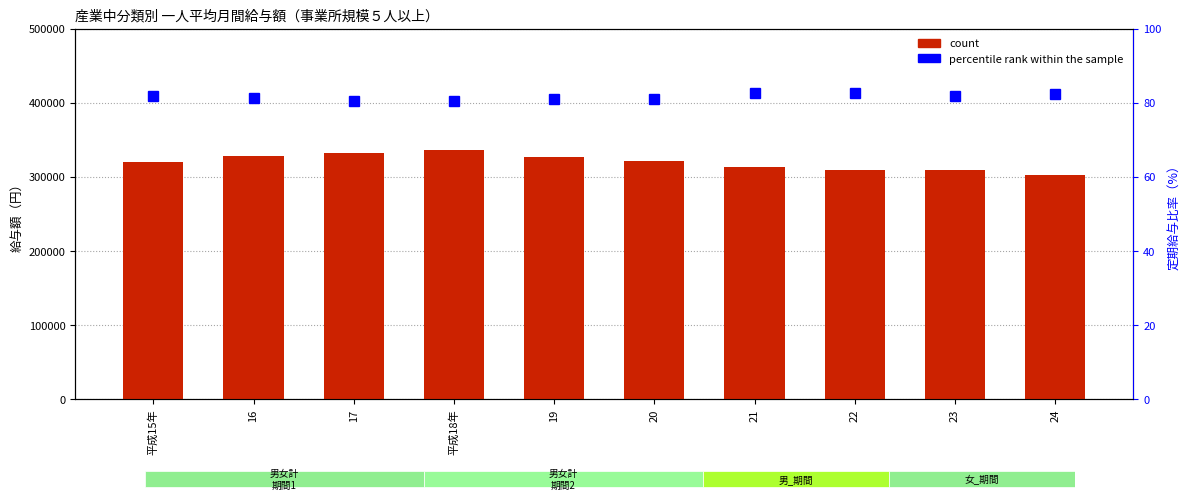

The value of percentile rank within the sample at 16 is 81.3. True or false?

True